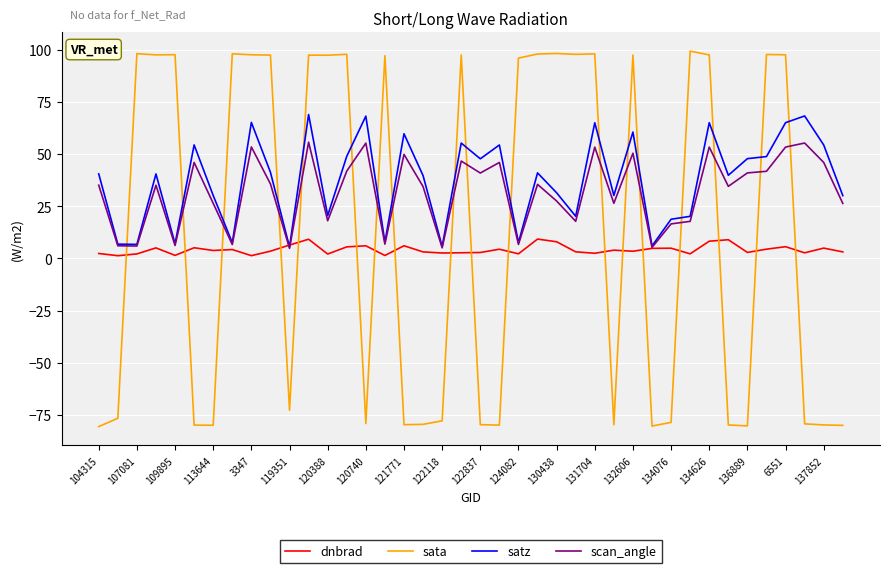

Rank the series by their average value, from lowest to highest.

dnbrad, sata, scan_angle, satz